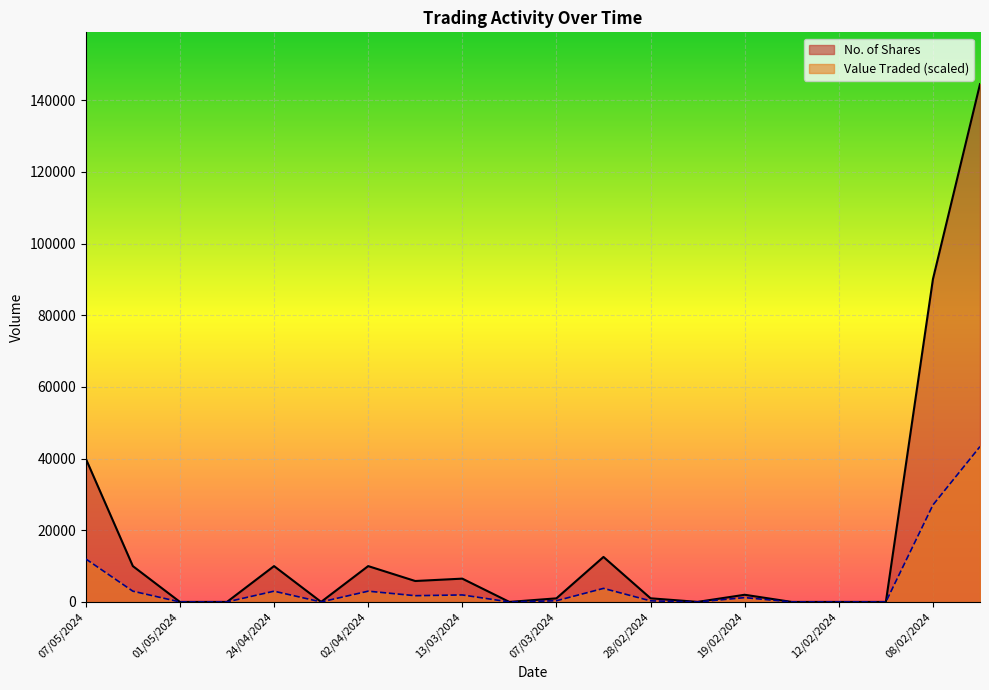

True or false: Value Traded and No. of Shares cross at least once.

False